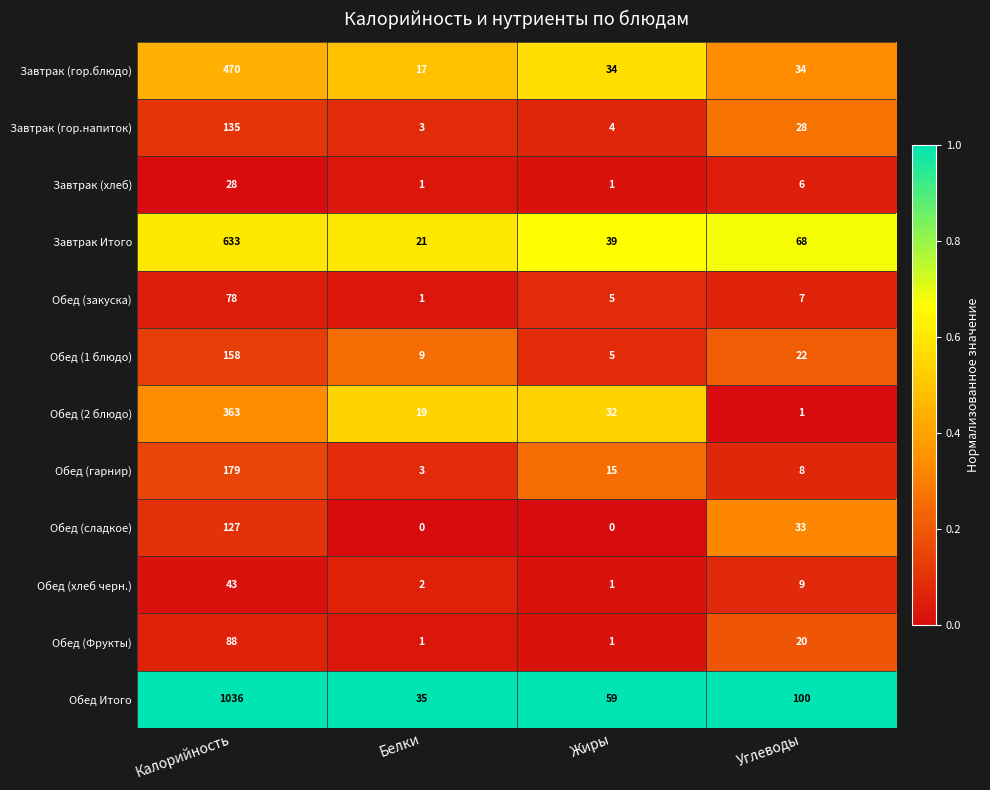

At Калорийность, list the series in order from largest to smallest.

Обед Итого, Завтрак Итого, Завтрак (гор.блюдо), Обед (2 блюдо), Обед (гарнир), Обед (1 блюдо), Завтрак (гор.напиток), Обед (сладкое), Обед (Фрукты), Обед (закуска), Обед (хлеб черн.), Завтрак (хлеб)